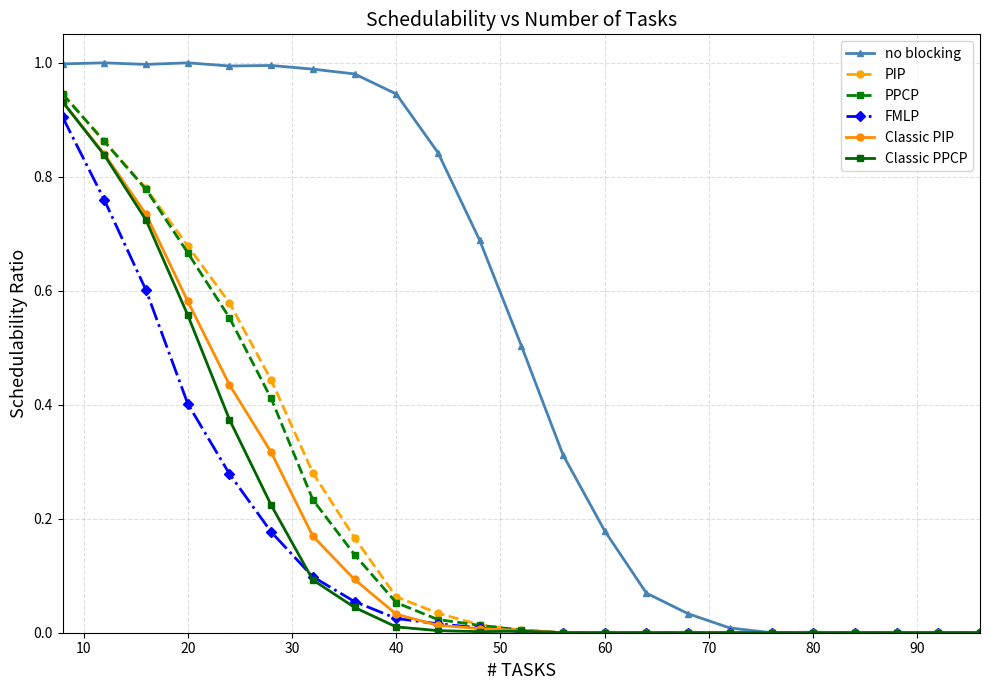

Which series has the largest total across all categories?

no blocking